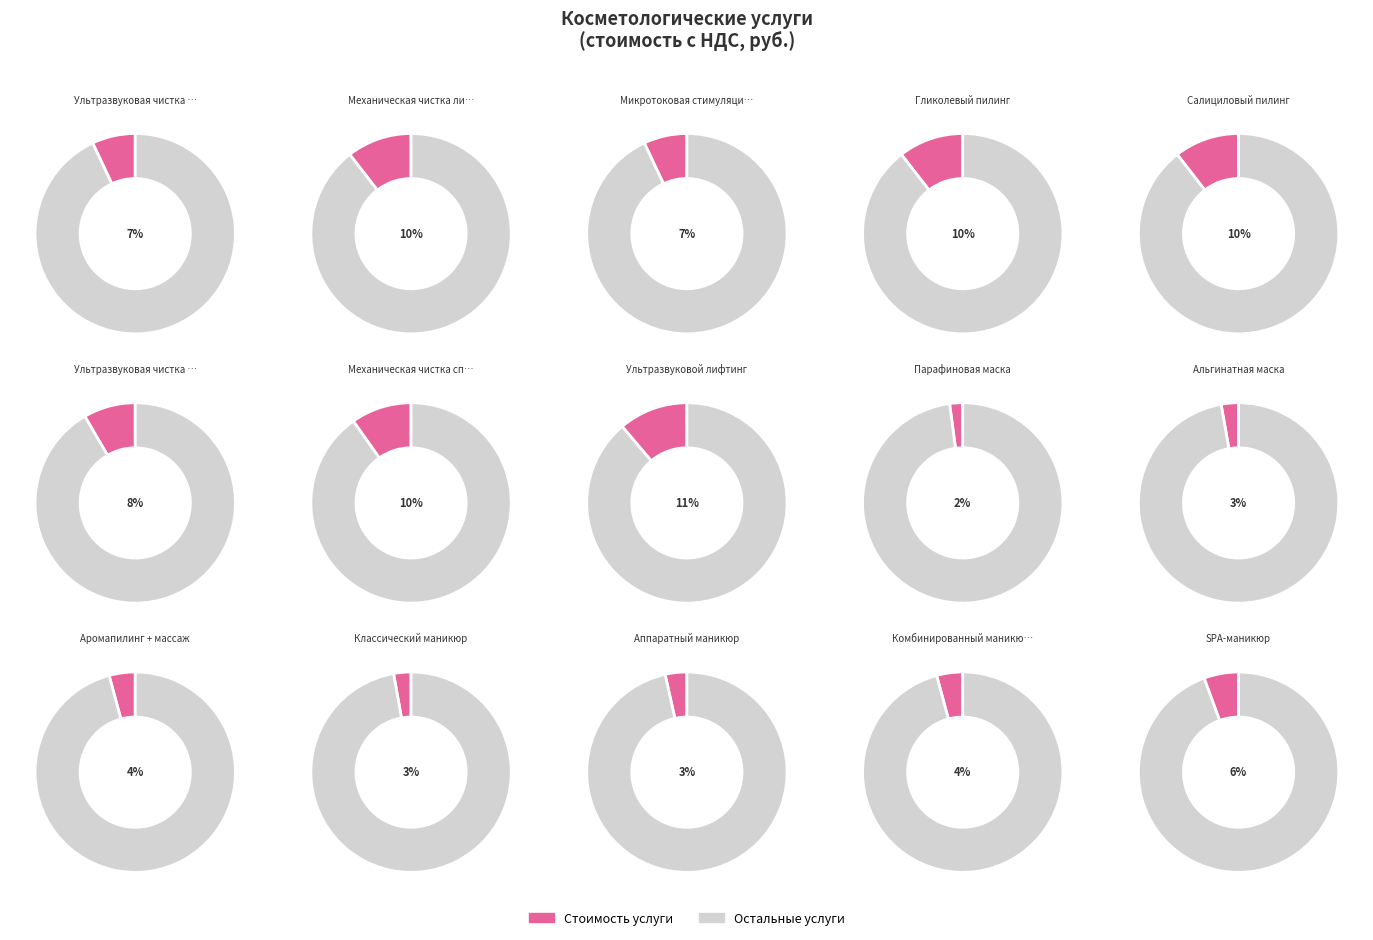

Count the number of slices in the pie.

15